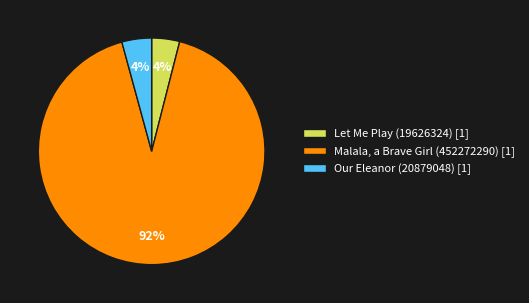

To the nearest percent, what portion does Let Me Play (19626324) represent?

4%